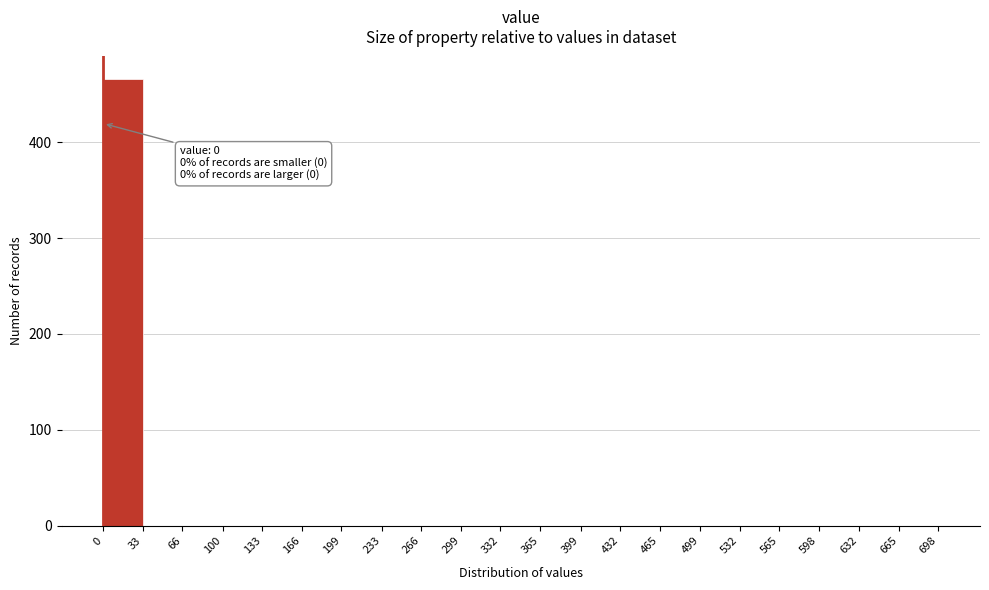

Which range on the x-axis has the tallest bar?

0 to 33